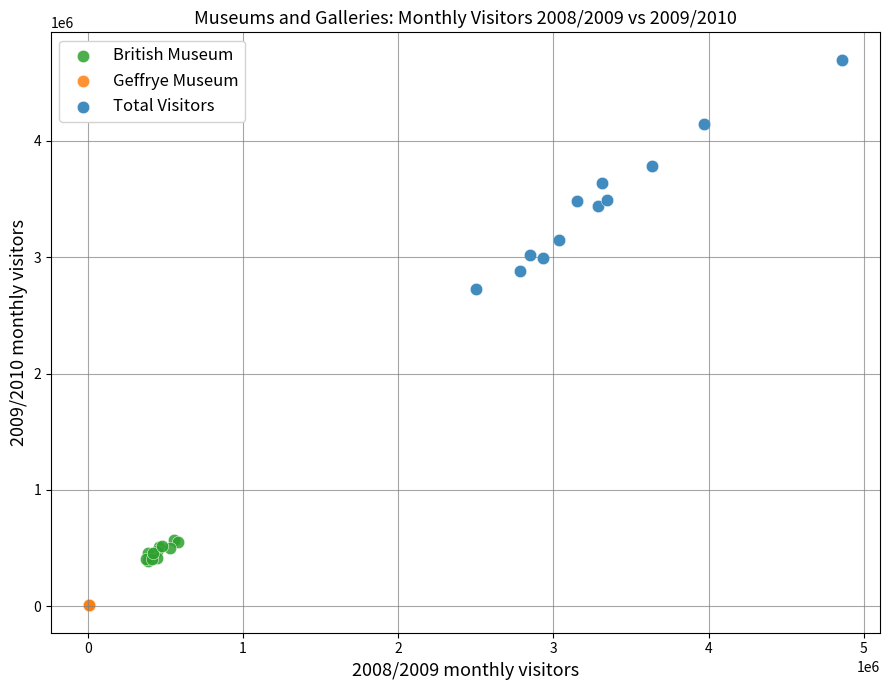

Which series contains the highest Y value?

Total Visitors